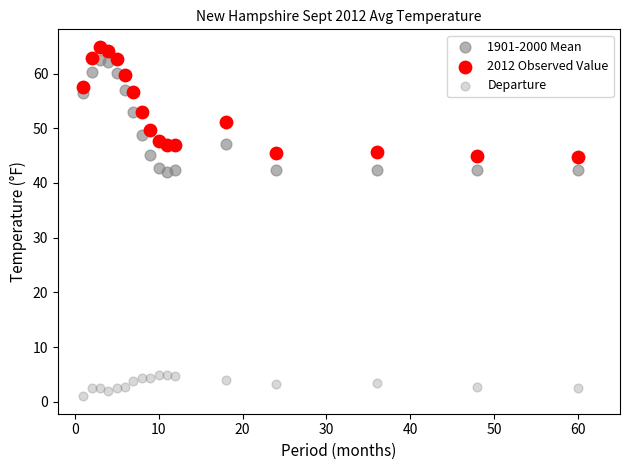

How many points are shown in the scatter plot?

51